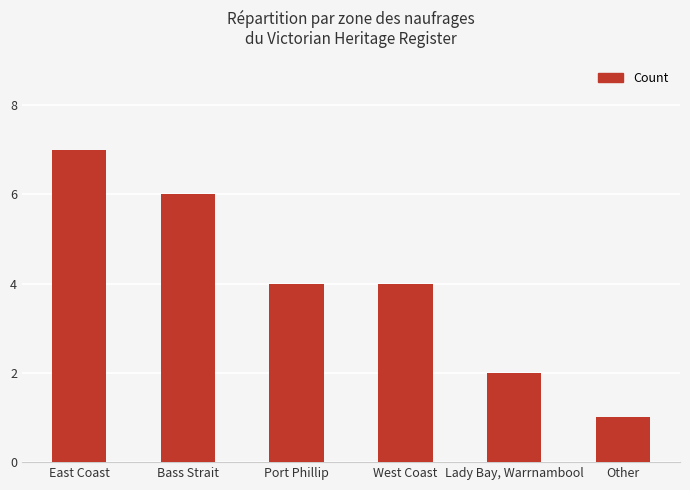

What is the label of the 4th bar from the left?

West Coast